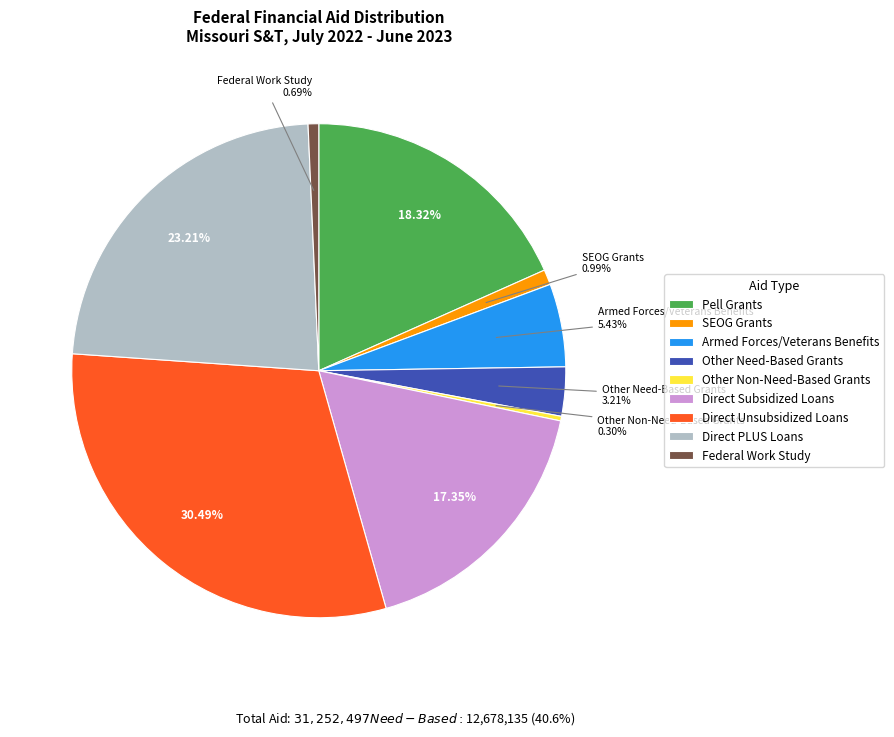

To the nearest percent, what percentage of the pie is Direct Unsubsidized Loans?

30%